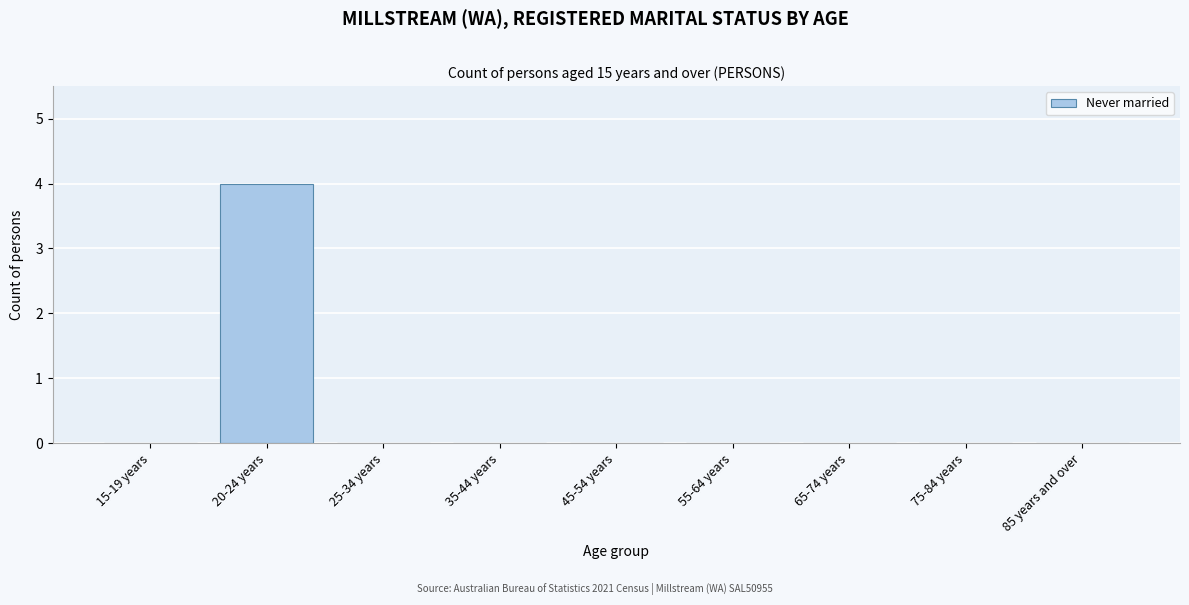

Reading left to right, list all the values displayed in this chart.

15-19 years=0	20-24 years=4	25-34 years=0	35-44 years=0	45-54 years=0	55-64 years=0	65-74 years=0	75-84 years=0	85 years and over=0